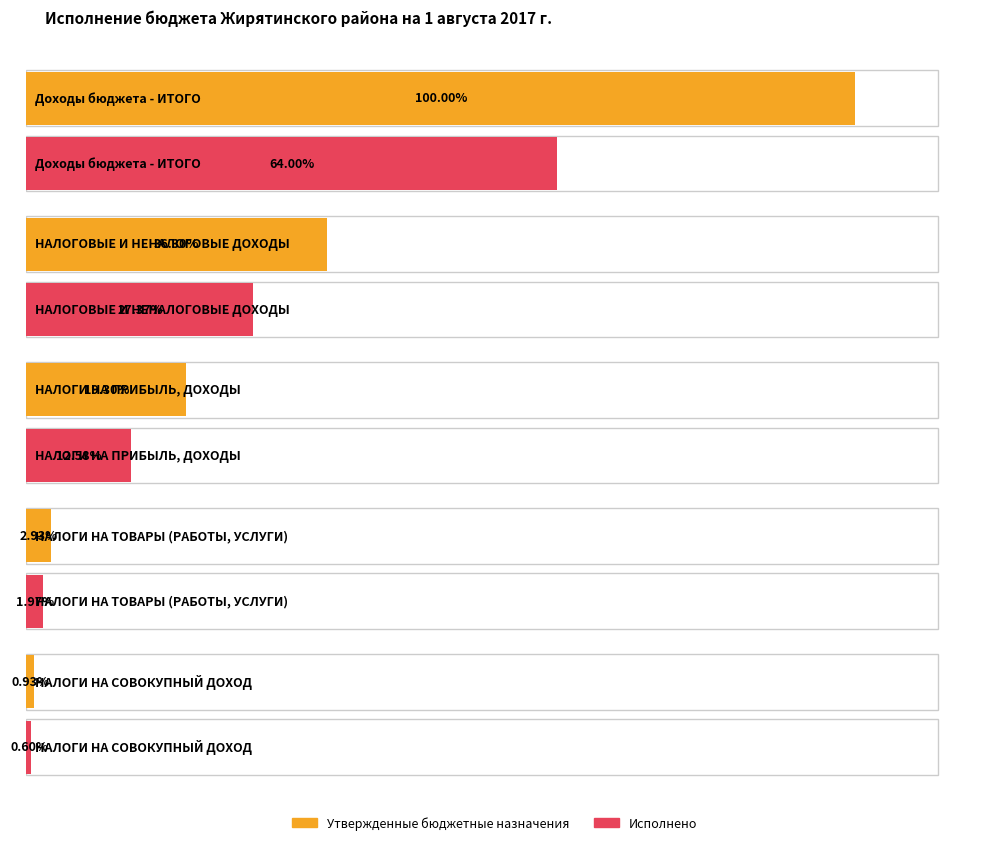

What is the label of the 3rd bar from the left?

НАЛОГИ НА ПРИБЫЛЬ, ДОХОДЫ